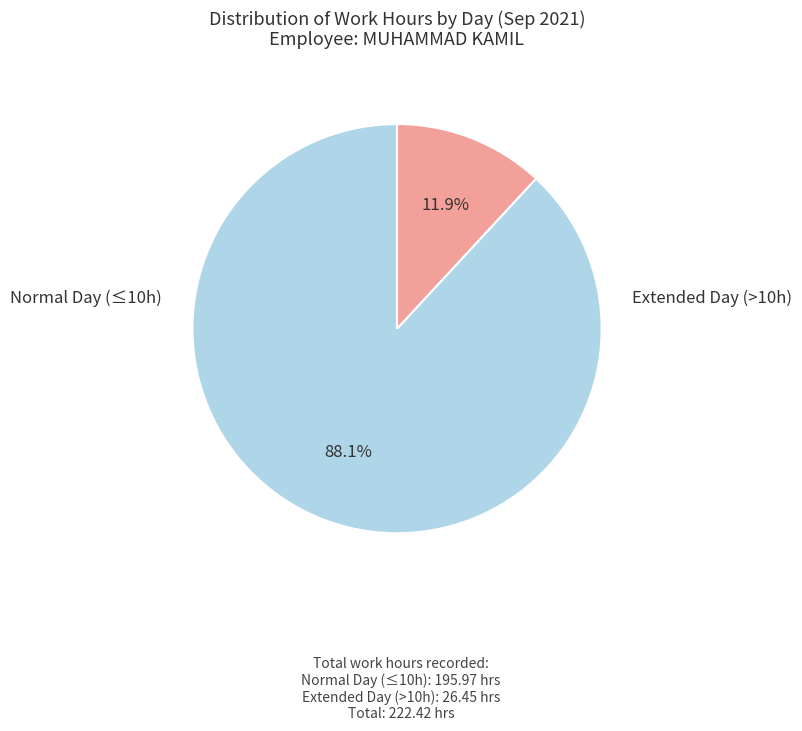

Does any single category account for the majority?

Yes